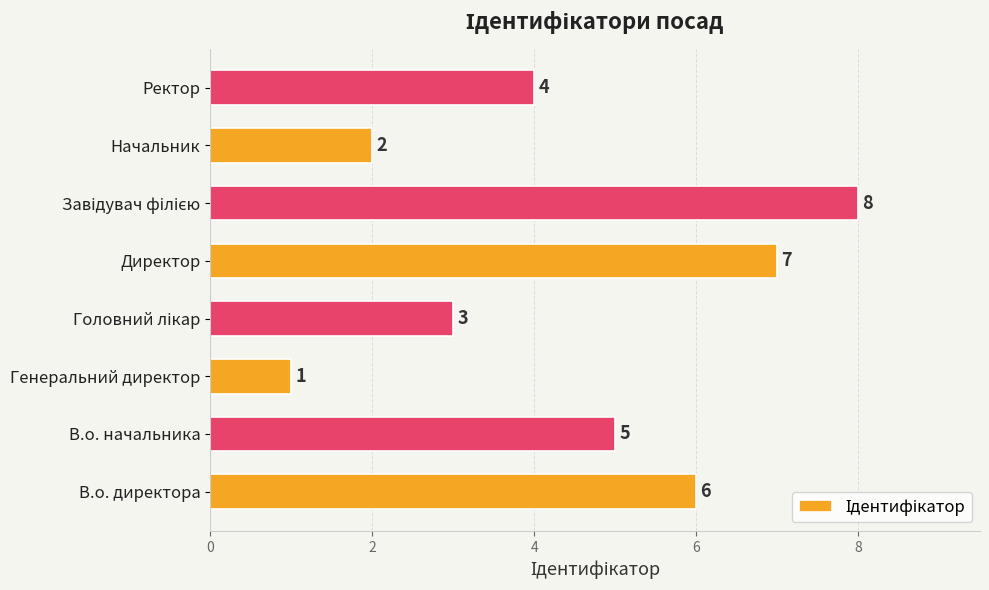

What is the minimum value shown in the chart?

1